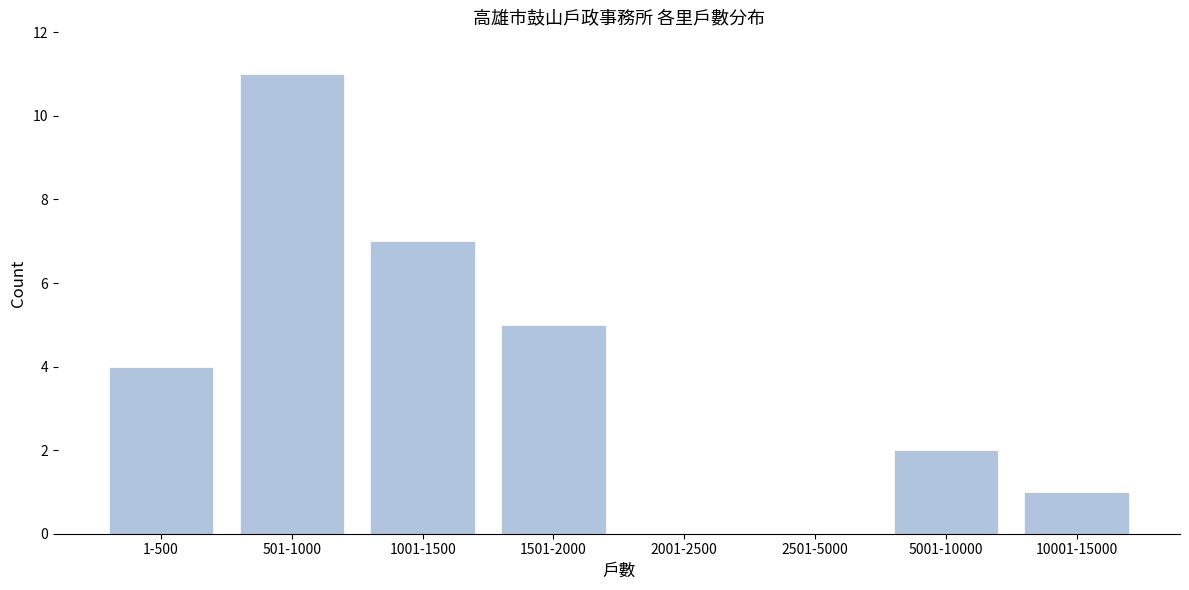

Reading left to right, what are all the values shown in this chart?

1-500=4	501-1000=11	1001-1500=7	1501-2000=5	2001-2500=0	2501-5000=0	5001-10000=2	10001-15000=1